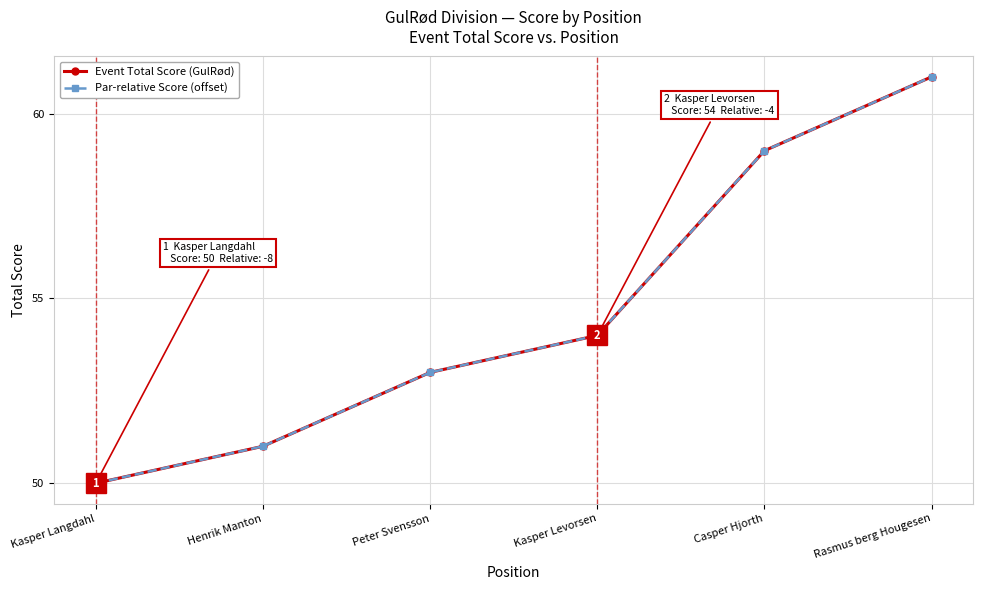

True or false: Event Total Score (GulRød) and Par-relative Score (offset) cross at least once.

False